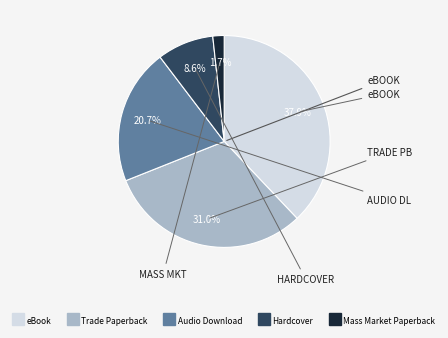

Is there a majority slice in this chart?

No